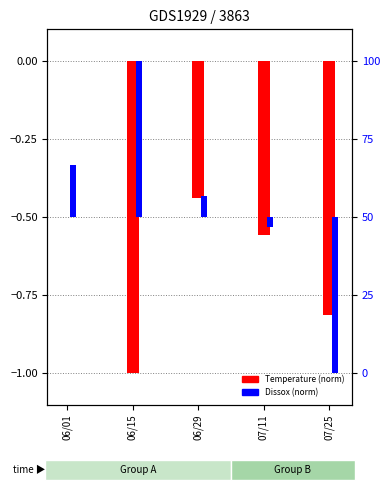

At which category does the chart reach its minimum across all series?

07/25